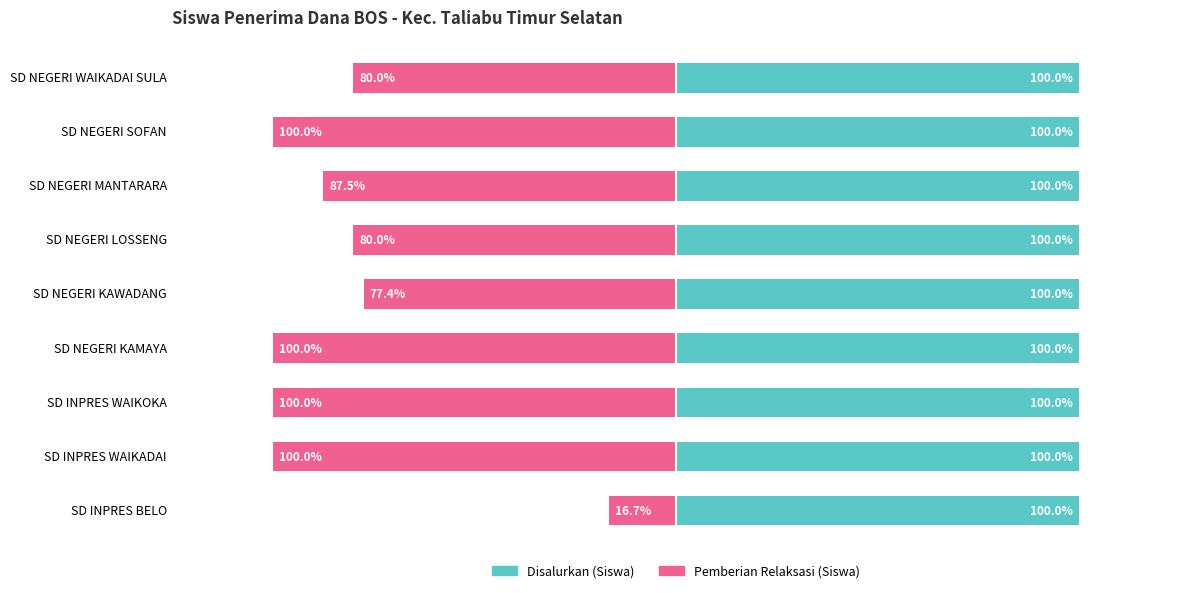

Which series has the widest spread of values?

Pemberian Relaksasi (Siswa)